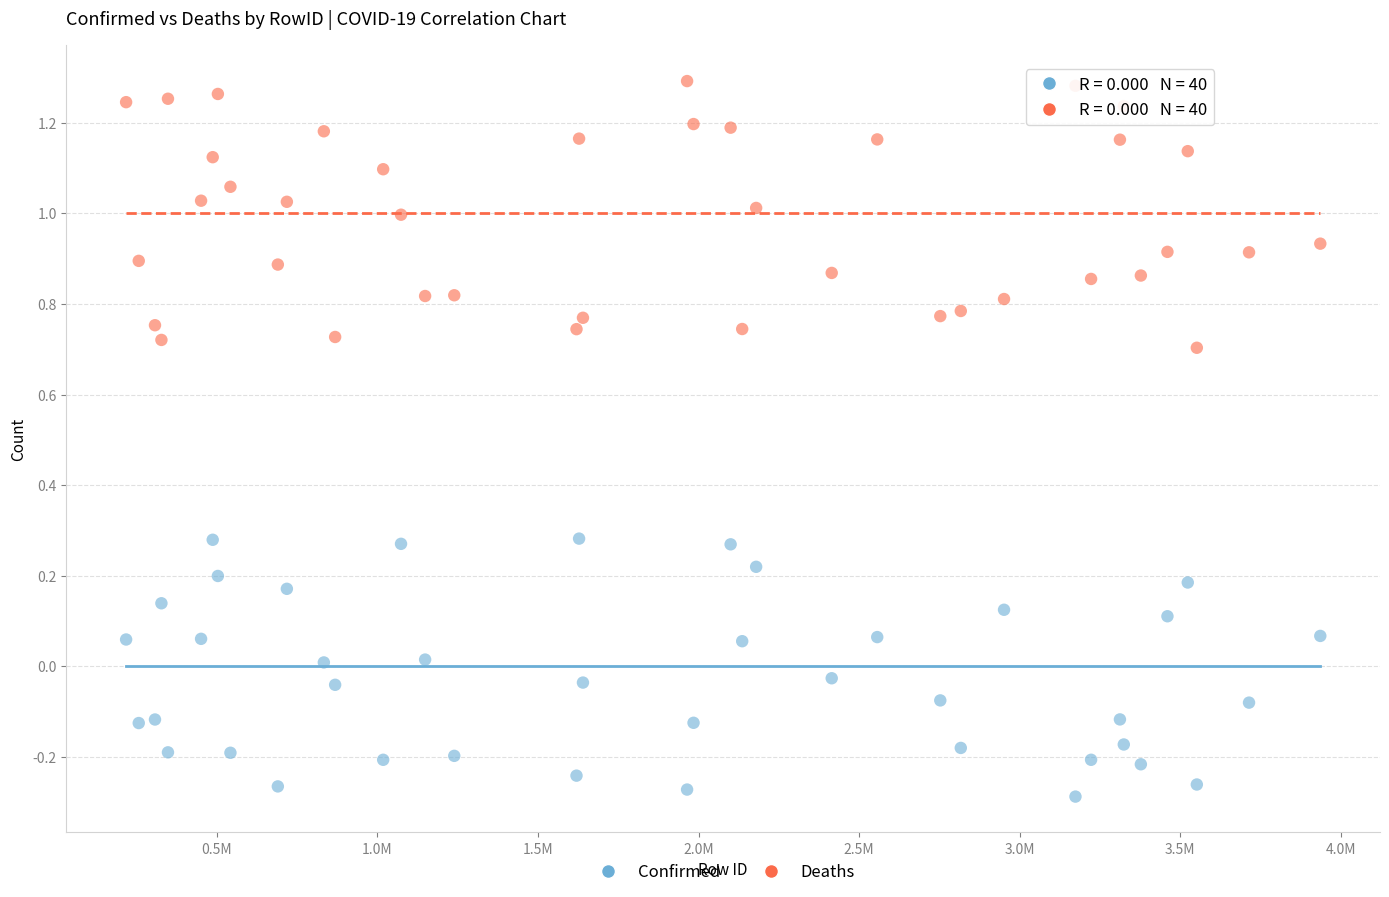

Which series reaches the maximum Y coordinate?

Deaths